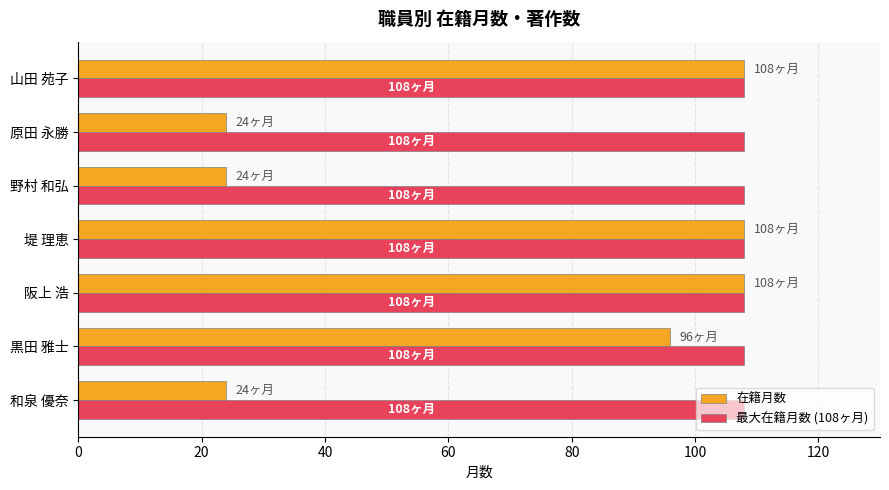

At how many categories does at least one series exceed 55?

7